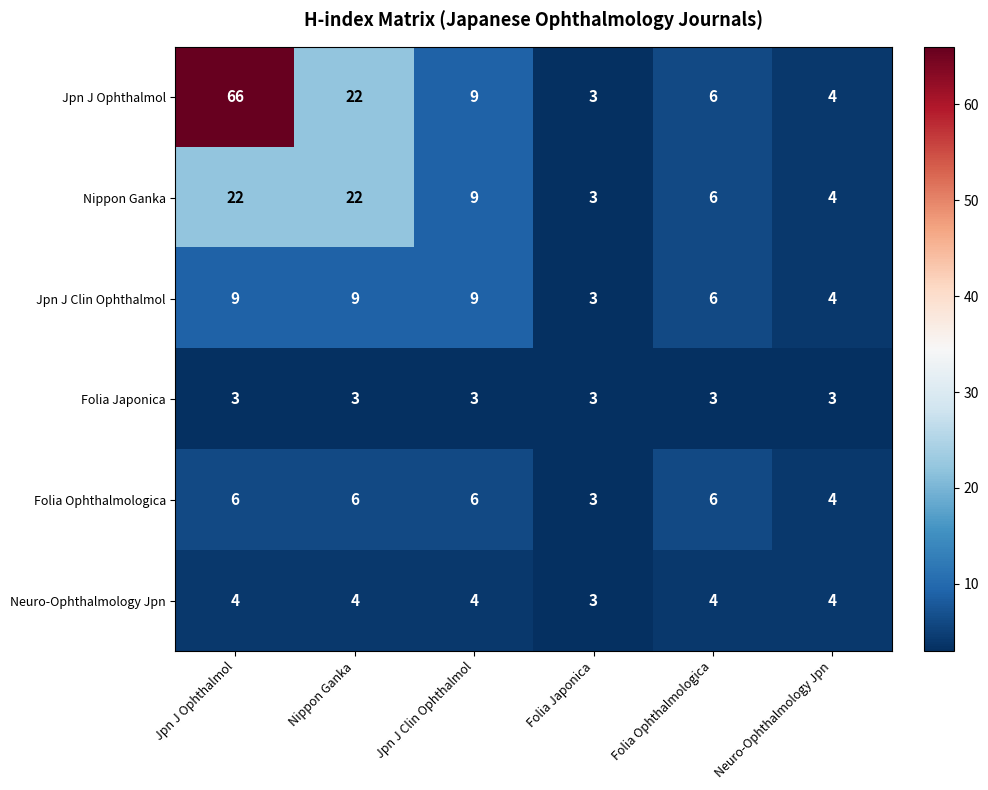

What is the total value across all series at Nippon Ganka?

66